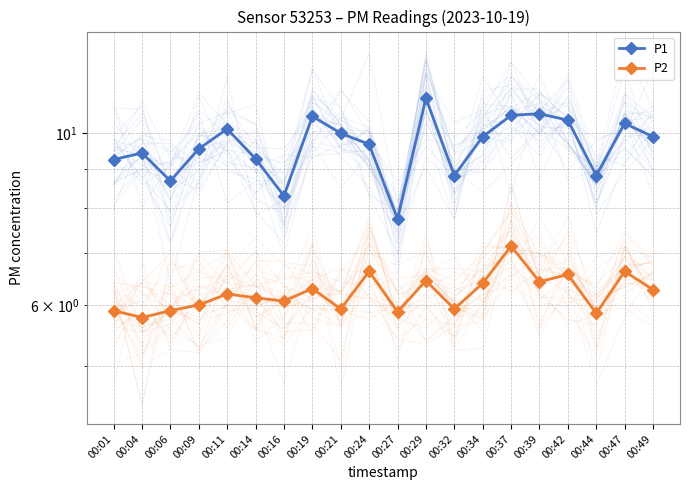

At which label is P1 closest to 9?

00:32